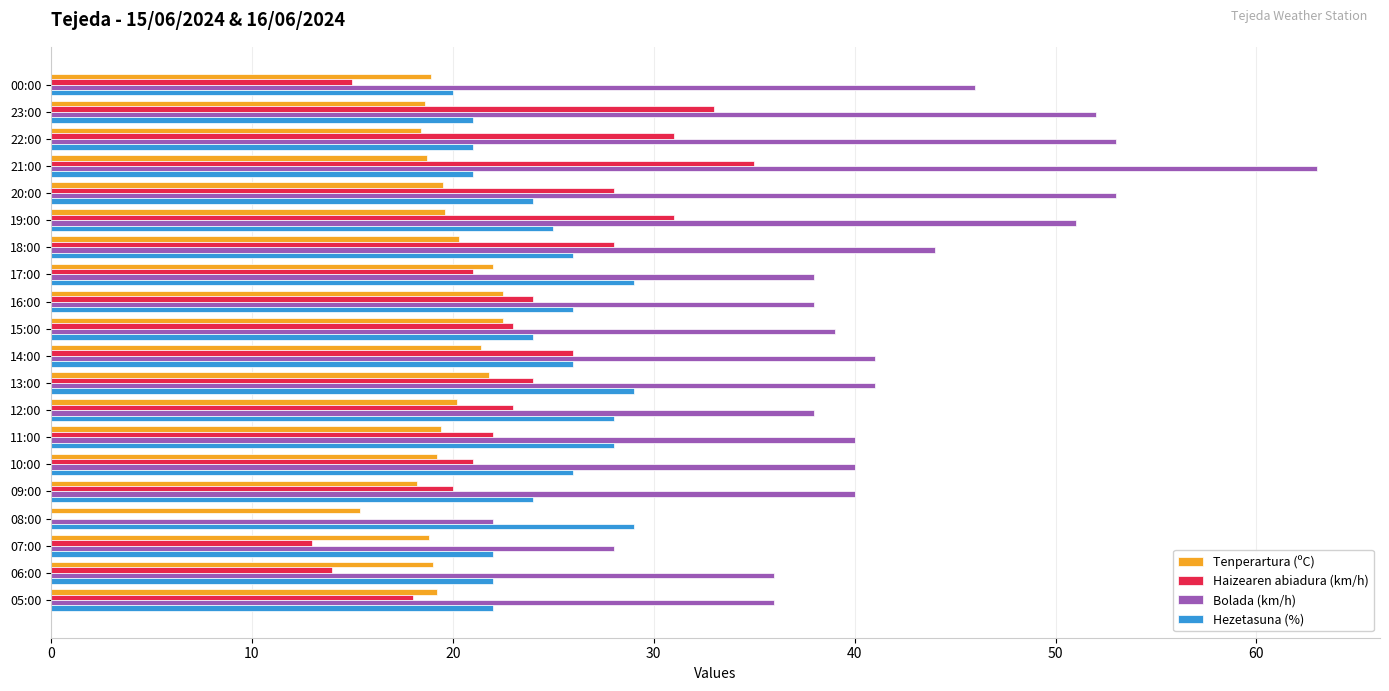

The value of Bolada (km/h) at 13:00 is 55.6. True or false?

False